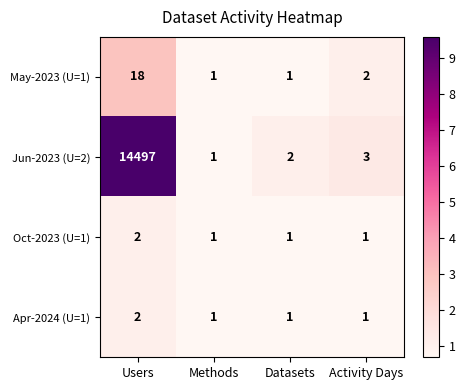

Is it true that Oct-2023 (U=1) equals 1 at Activity Days?

True